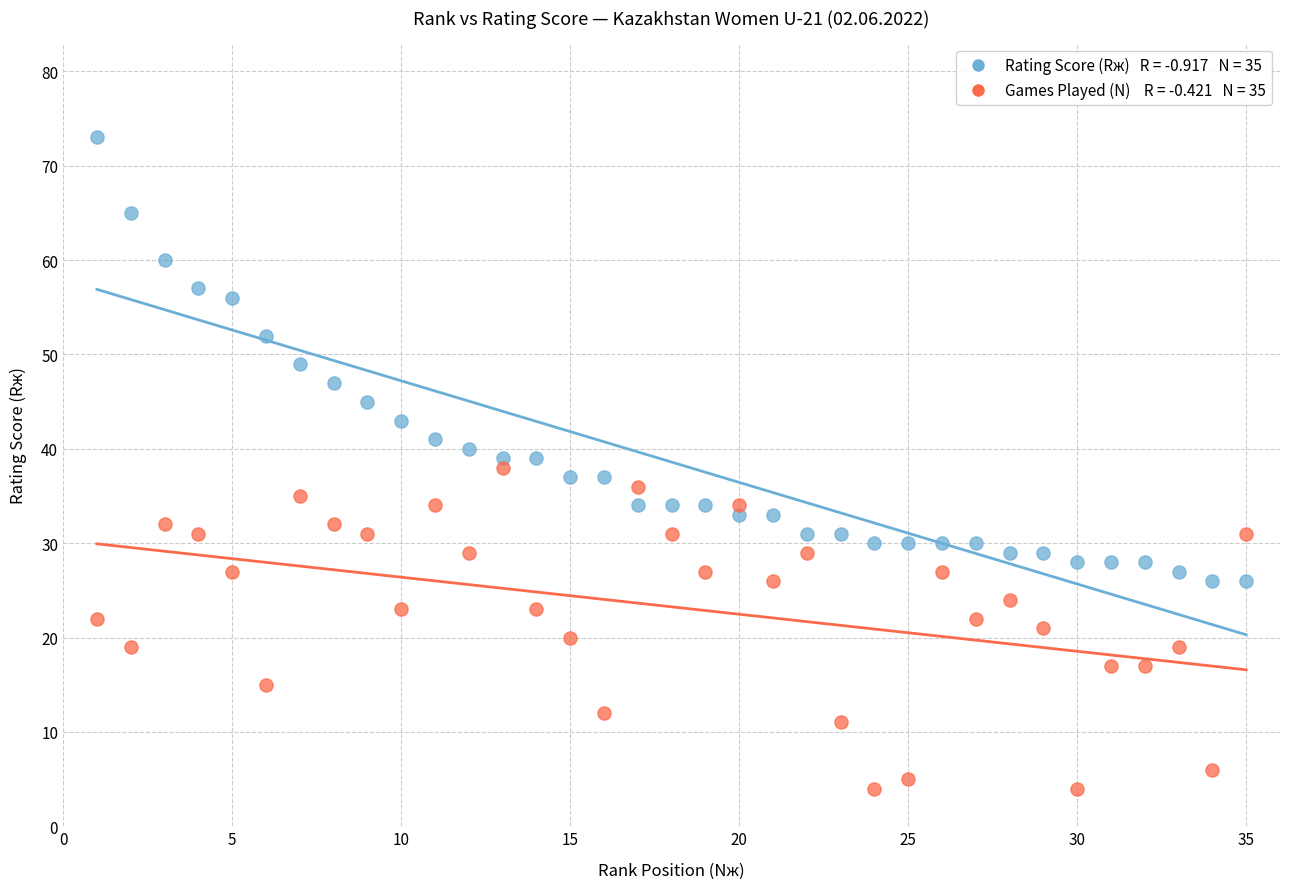

Across all data points, what is the range of X values (max minus min)?

34